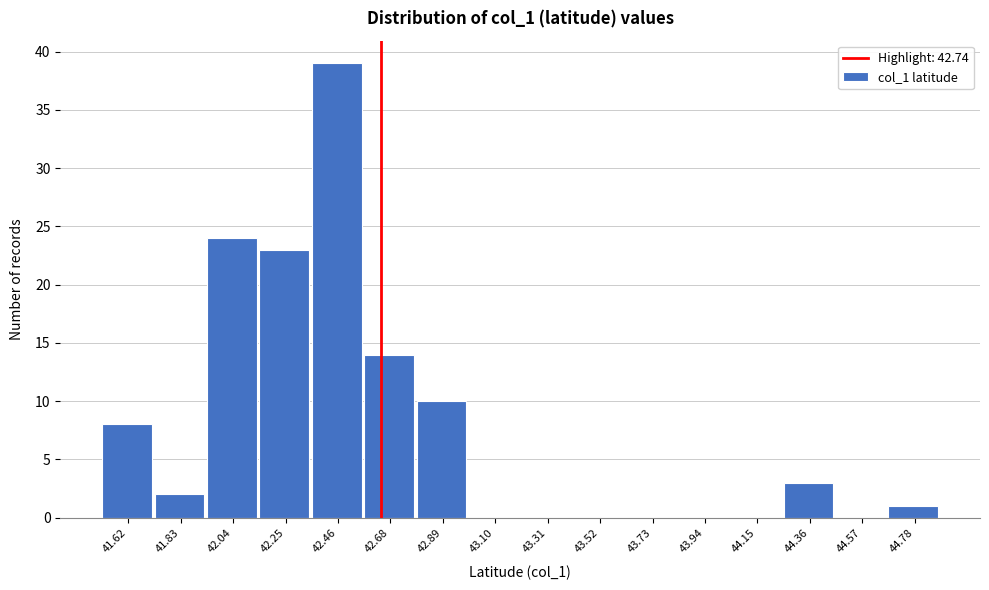

Reading left to right, list all the values displayed in this chart.

41.62=8	41.83=2	42.04=24	42.25=23	42.46=39	42.68=14	42.89=10	43.10=0	43.31=0	43.52=0	43.73=0	43.94=0	44.15=0	44.36=3	44.57=0	44.78=1